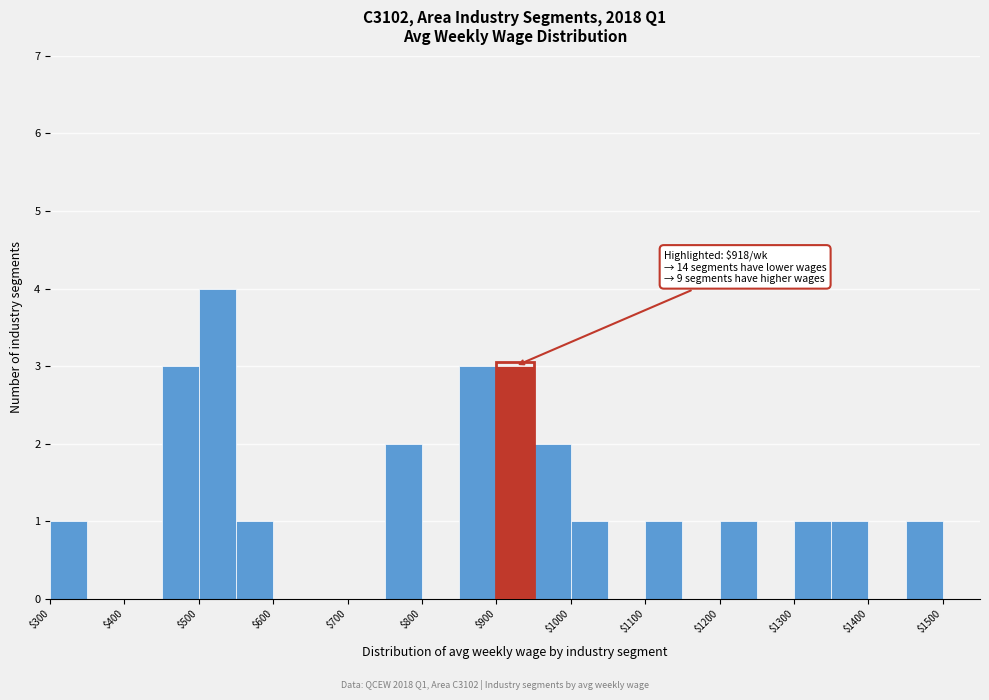

Which range on the x-axis has the tallest bar?

500 to 550